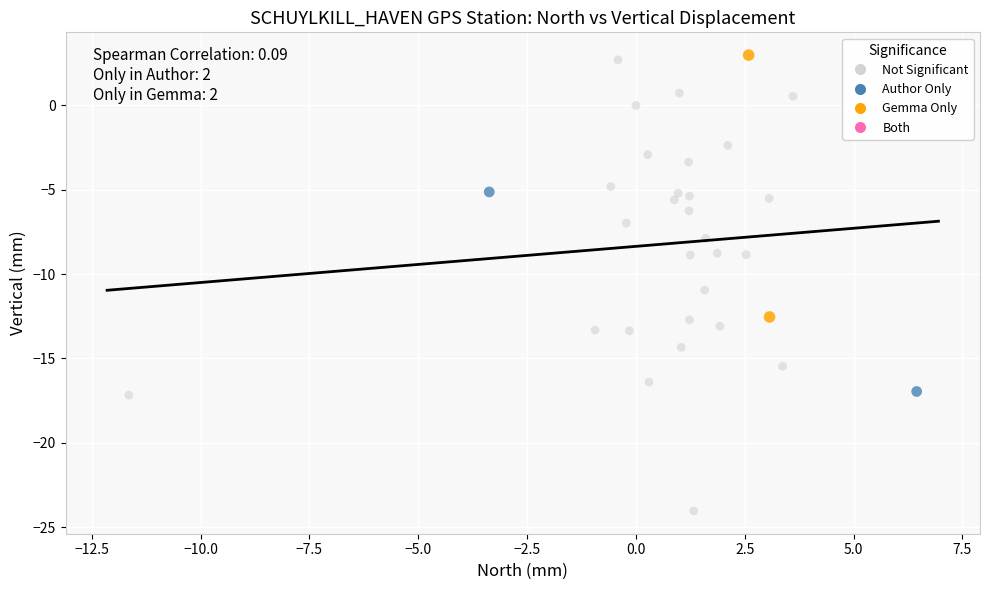

Which series contains the highest Y value?

Gemma Only